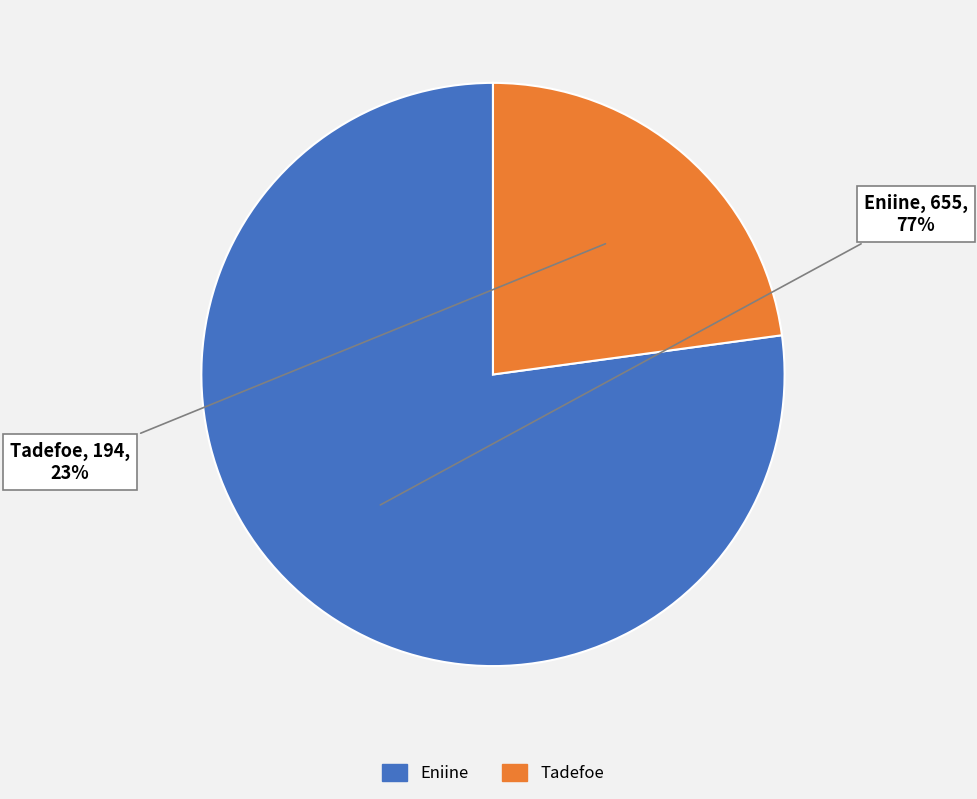

Which category has the biggest portion of the pie?

Eniine